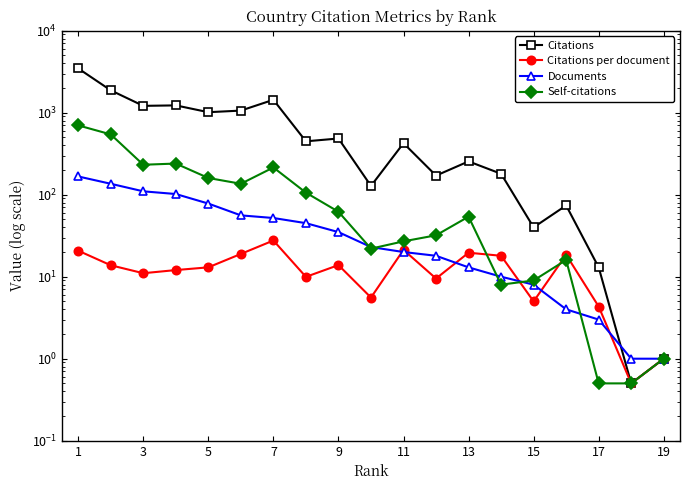

Does the chart have visible grid lines?

No